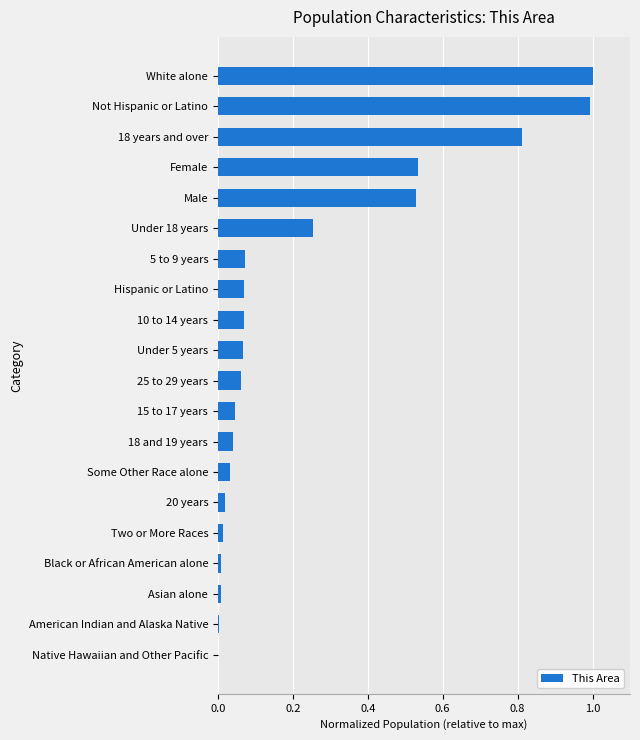

Does the chart contain stacked bars?

No